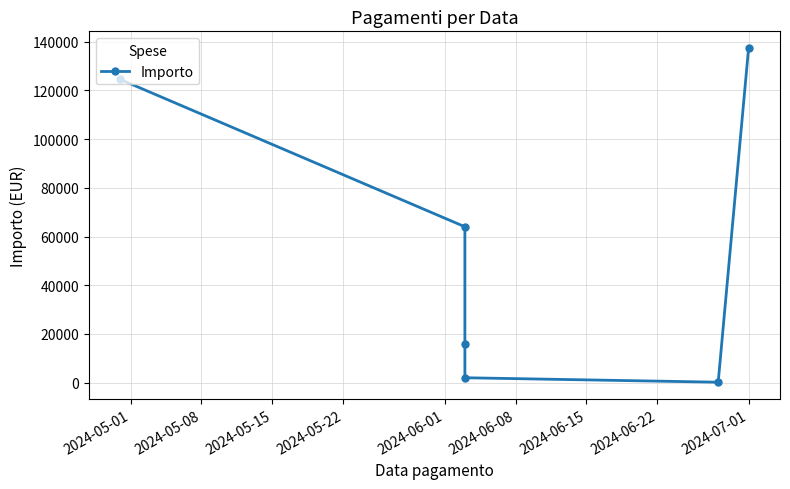

Reading left to right, what are all the values shown in this chart?

124506.4	64000.0	16000.0	1976.0	144.0	137430.3